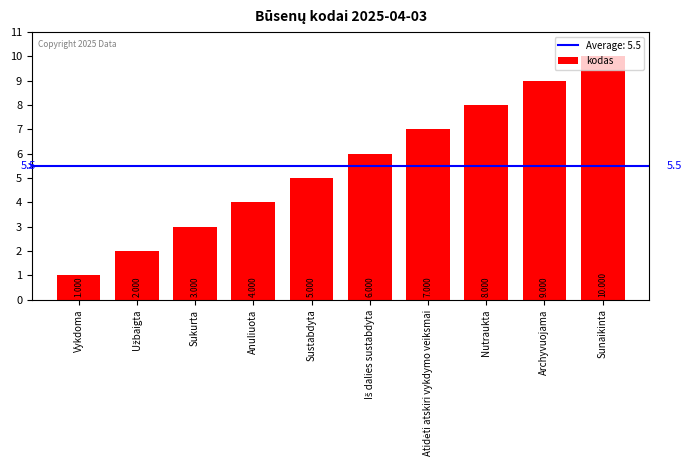

Reading left to right, list all the values displayed in this chart.

1	2	3	4	5	6	7	8	9	10